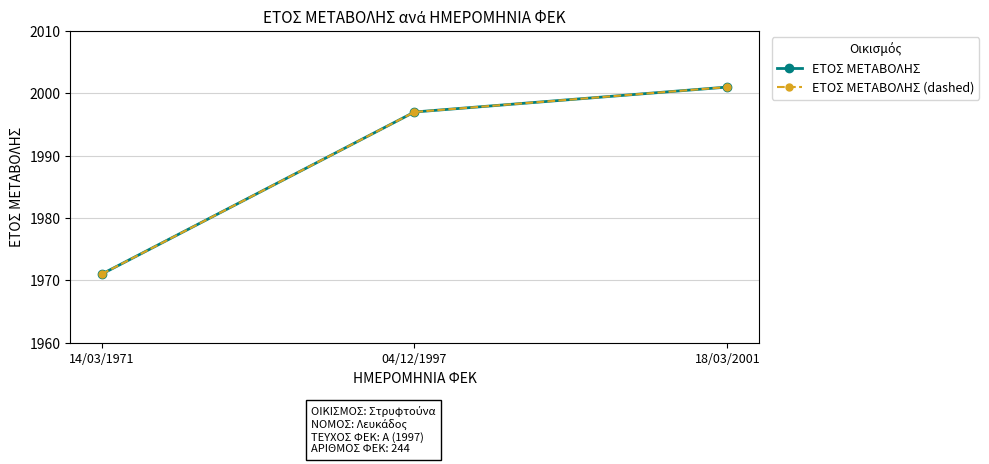

Between 14/03/1971 and 18/03/2001, which series saw the biggest shift?

ΕΤΟΣ ΜΕΤΑΒΟΛΗΣ